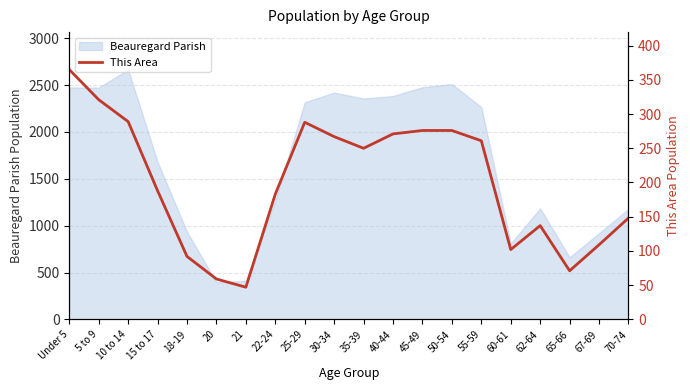

List the labels in order of value, largest first.

Under 5, 5 to 9, 10 to 14, 25-29, 45-49, 50-54, 40-44, 30-34, 55-59, 35-39, 15 to 17, 22-24, 70-74, 62-64, 67-69, 60-61, 18-19, 65-66, 20, 21